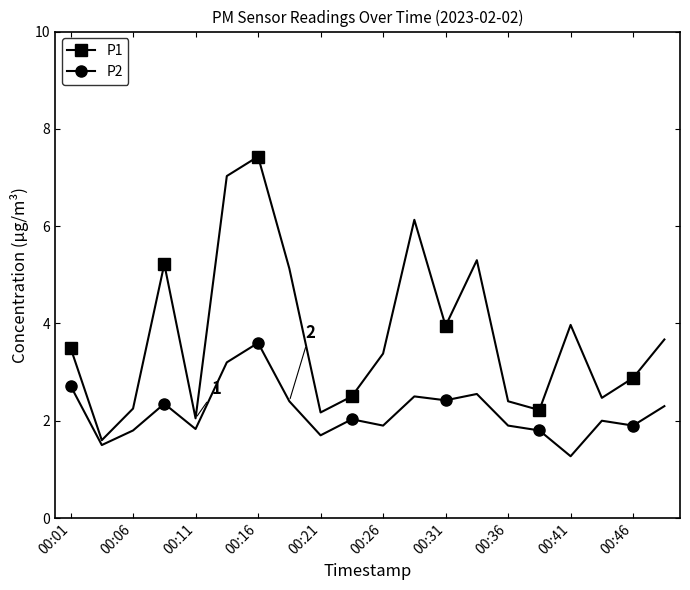

At how many categories does at least one series exceed 3?

11